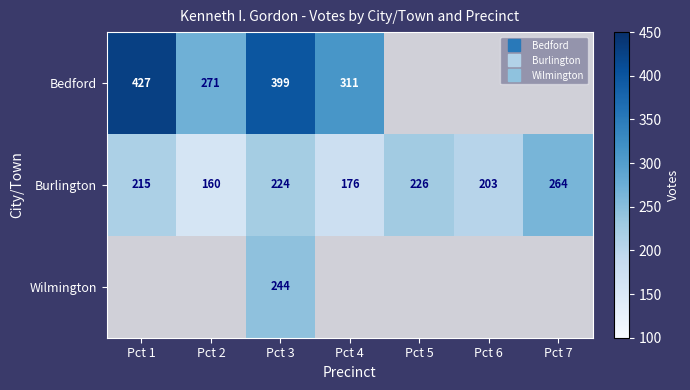

At which label does Burlington first exceed 215?

Pct 3